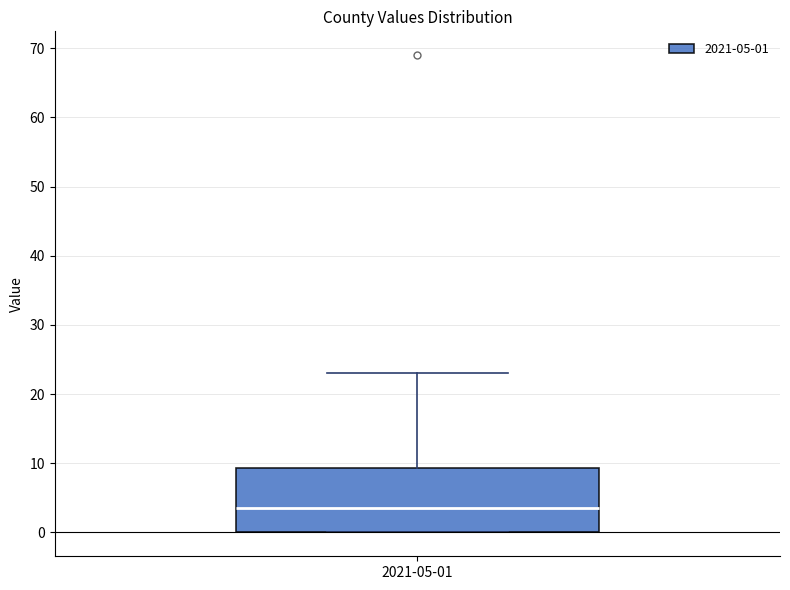

Transcribe this box plot: give where the median line is, the range the box spans, and where the two whiskers end, as read against the y-axis. The values are not printed on the chart, so give them approximately, as read against the axis.

median 4, box 0 to 9, whiskers 0 to 23